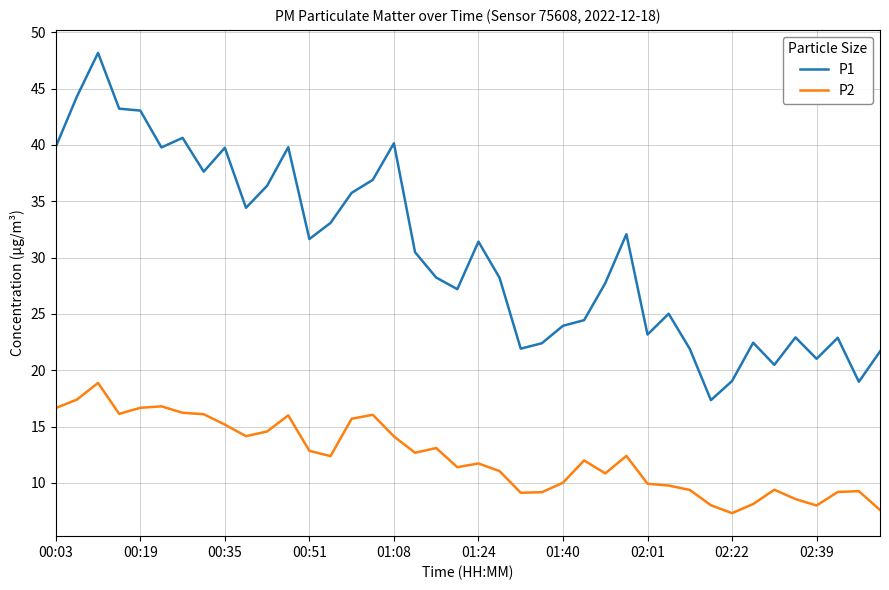

Which series has the largest total across all categories?

P1